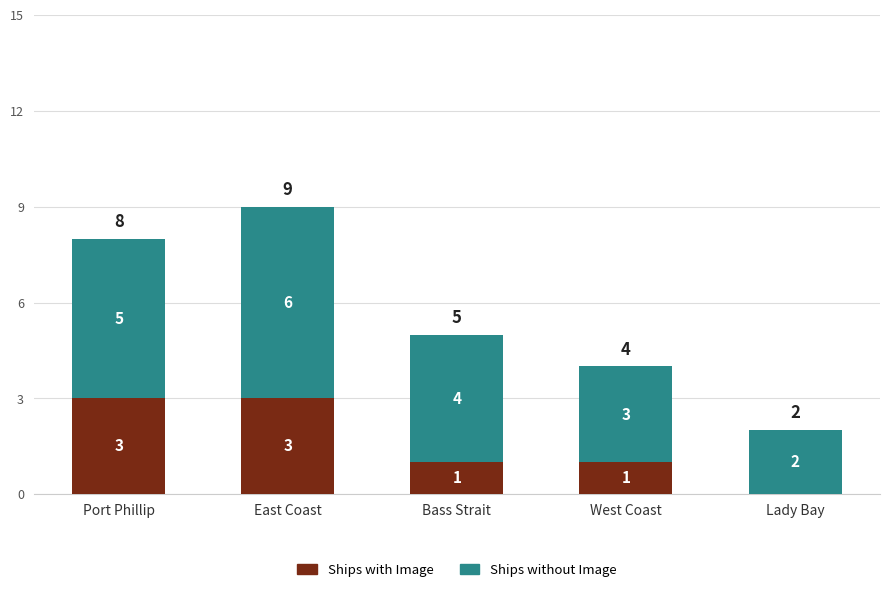

Is it true that Ships with Image equals 0 at Lady Bay?

True